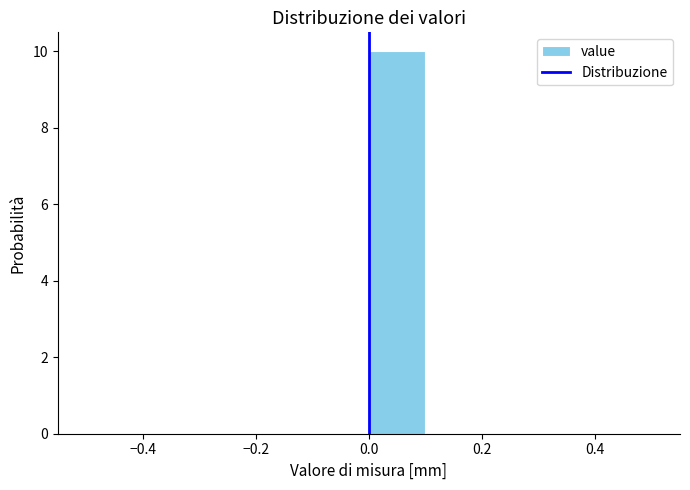

Reading left to right, transcribe this chart: for each bar, give the range it covers on the x-axis and its height. The values are not printed on the chart, so give them approximately, as read against the axis.

-0.5 to -0.4: 0
-0.4 to -0.3: 0
-0.3 to -0.2: 0
-0.2 to -0.1: 0
-0.1 to 0.0: 0
0.0 to 0.1: 10
0.1 to 0.2: 0
0.2 to 0.3: 0
0.3 to 0.4: 0
0.4 to 0.5: 0